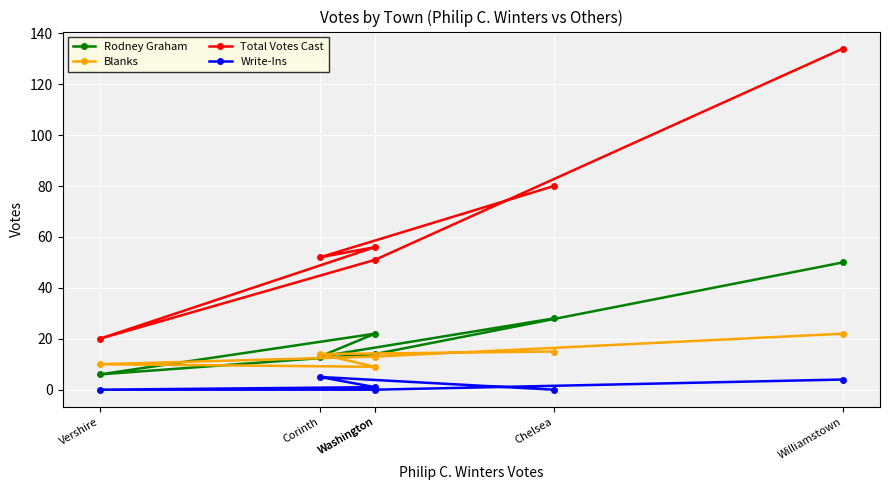

Which category has the highest value across all series?

Williamstown